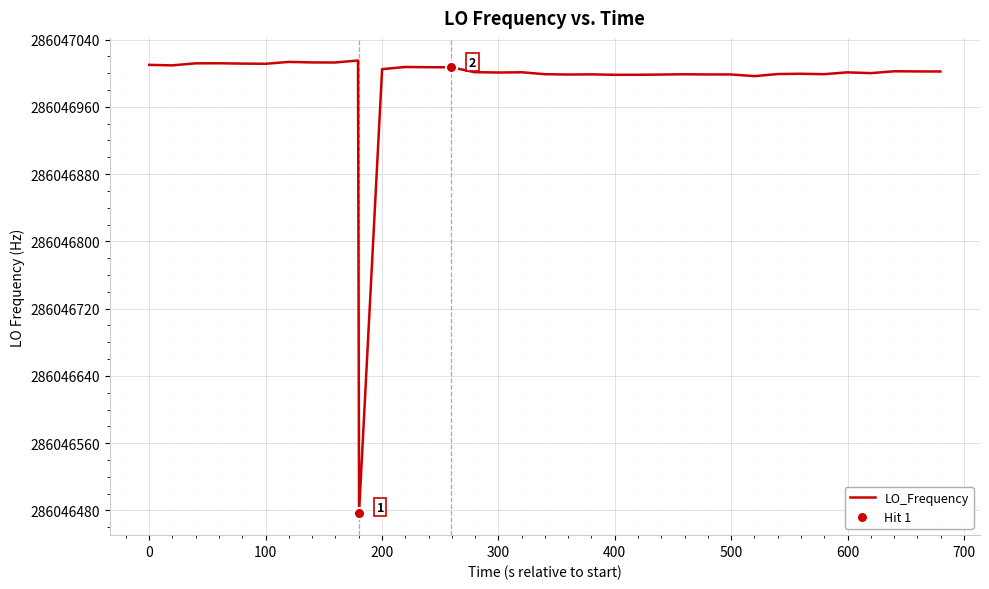

What is the lowest value of the LO_Frequency series?

286046477.5